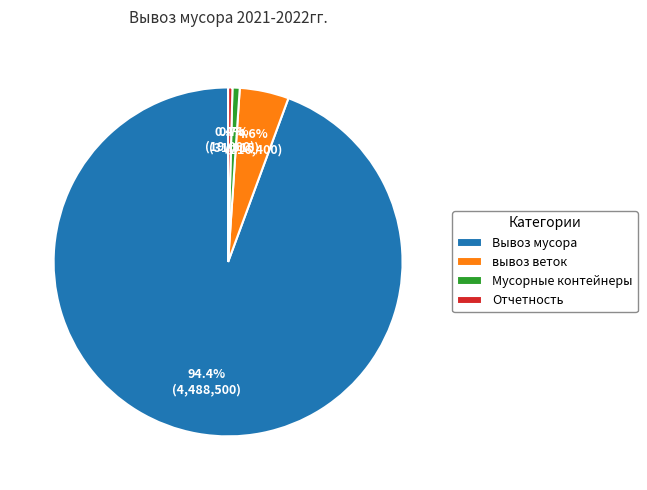

Does Мусорные контейнеры represent more than half of the total?

No